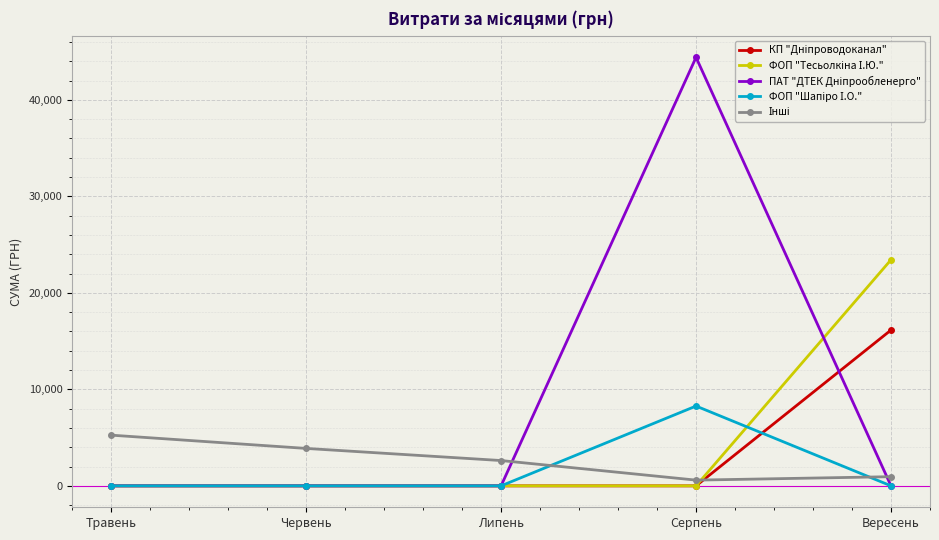

What is the maximum value shown in the chart?

44400.2